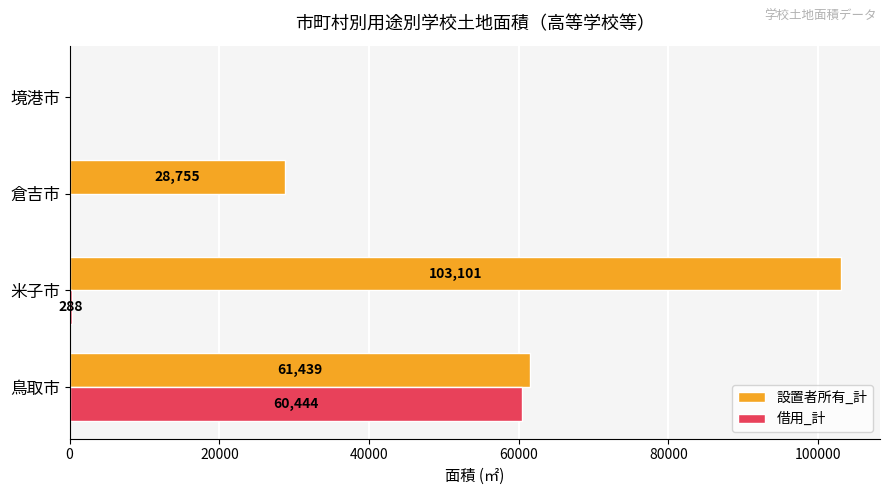

Is the value of 借用_計 at 米子市 greater than the value of 設置者所有_計 at 米子市?

No